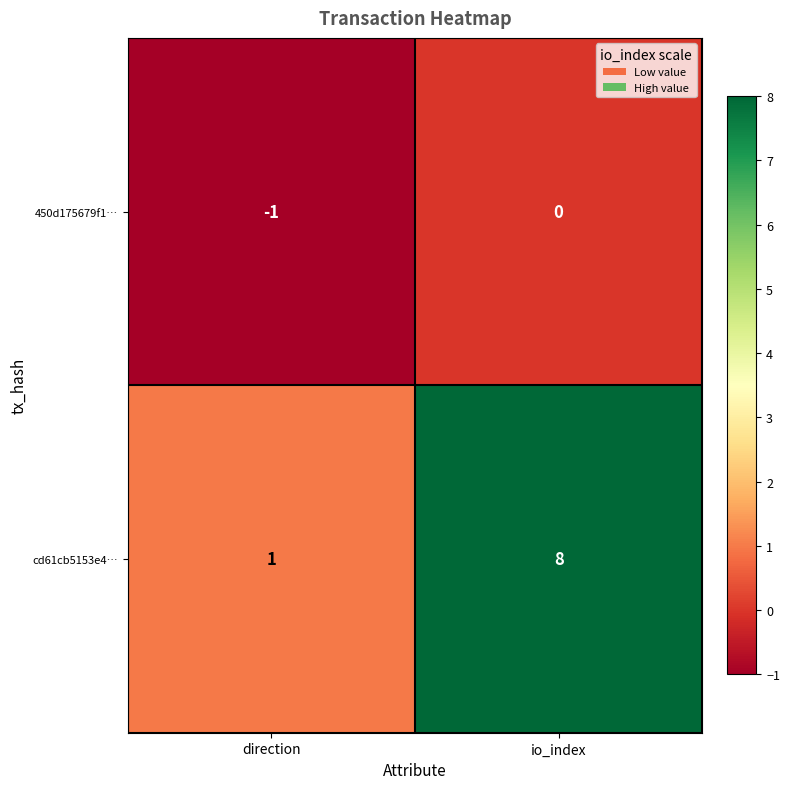

Reading left to right, what are all the values shown in this chart?

450d175679f1…: -1	0
cd61cb5153e4…: 1	8